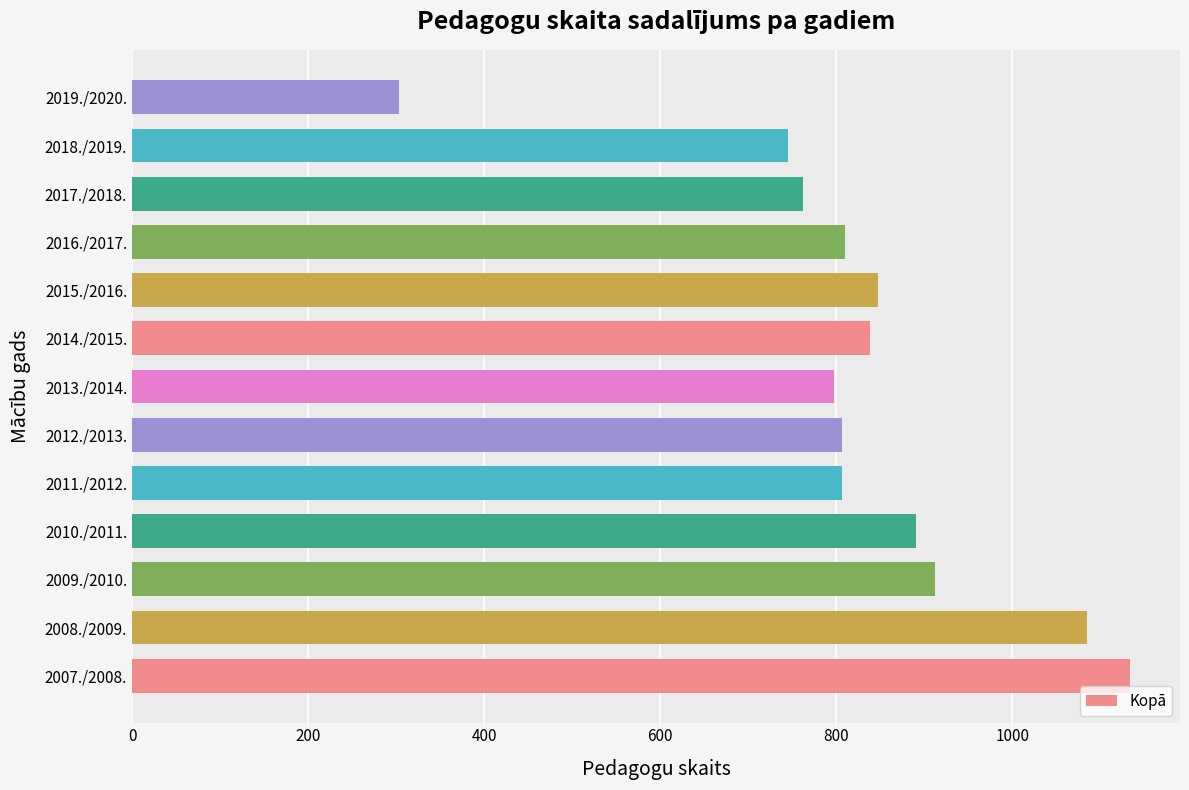

The chart shows a value of 839 at 2014./2015.. True or false?

True